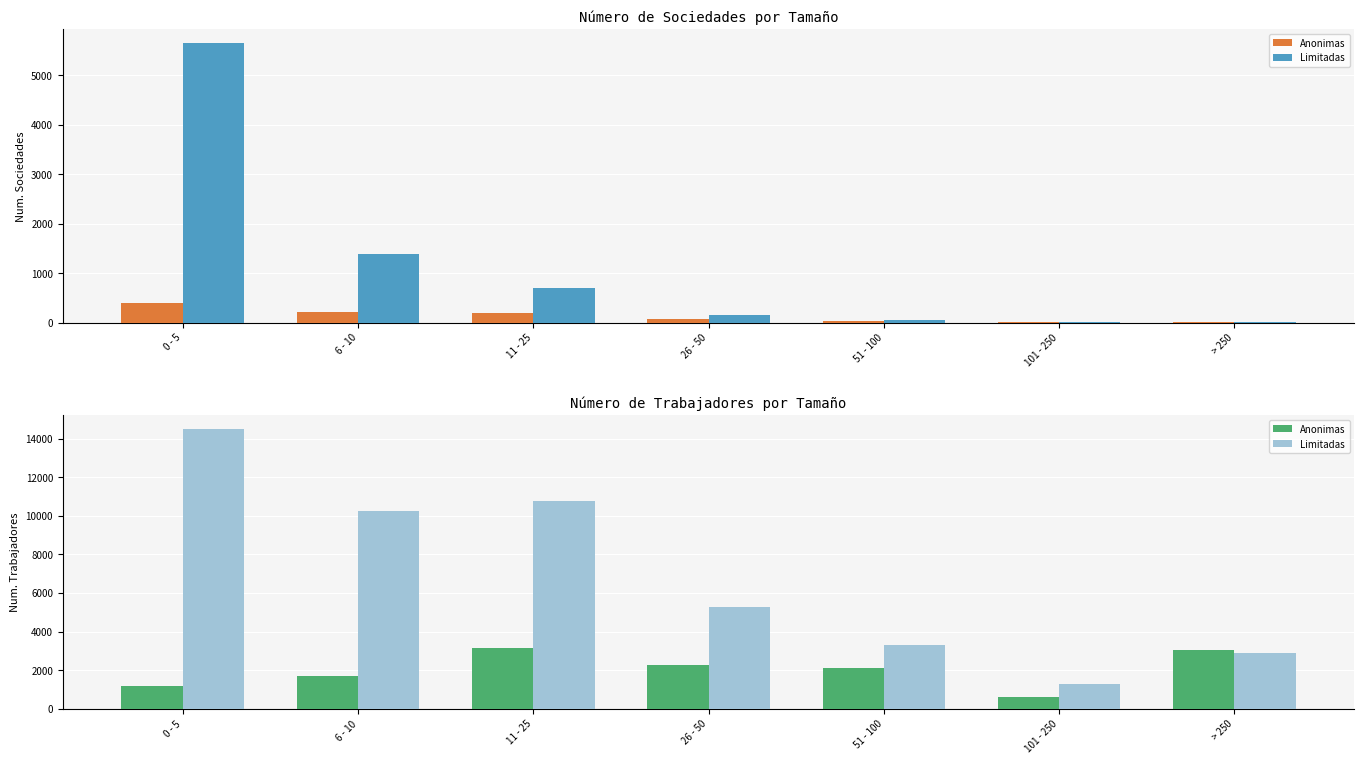

What is the sum of the Anonimas values at 6 - 10 and 51 - 100?

3783